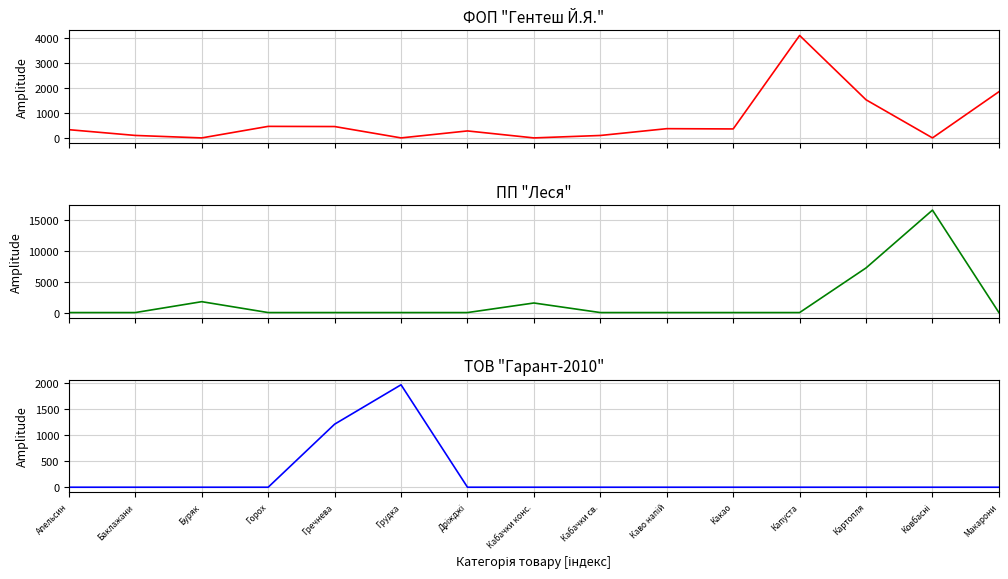

What is the total value across all series at Буряк?

1762.3